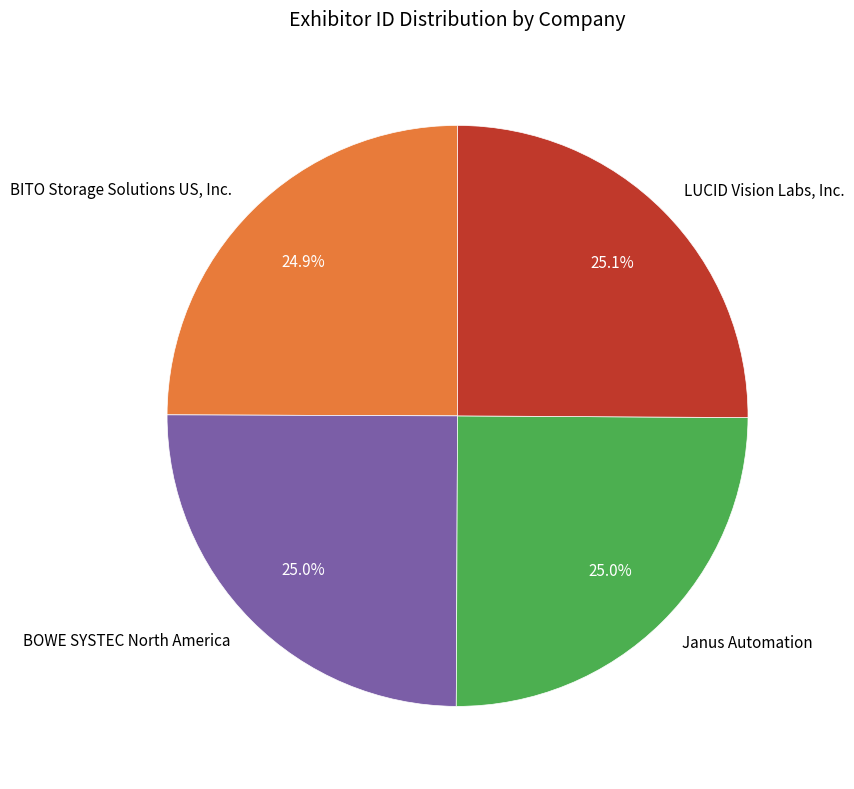

To the nearest percent, what portion does Janus Automation represent?

25%